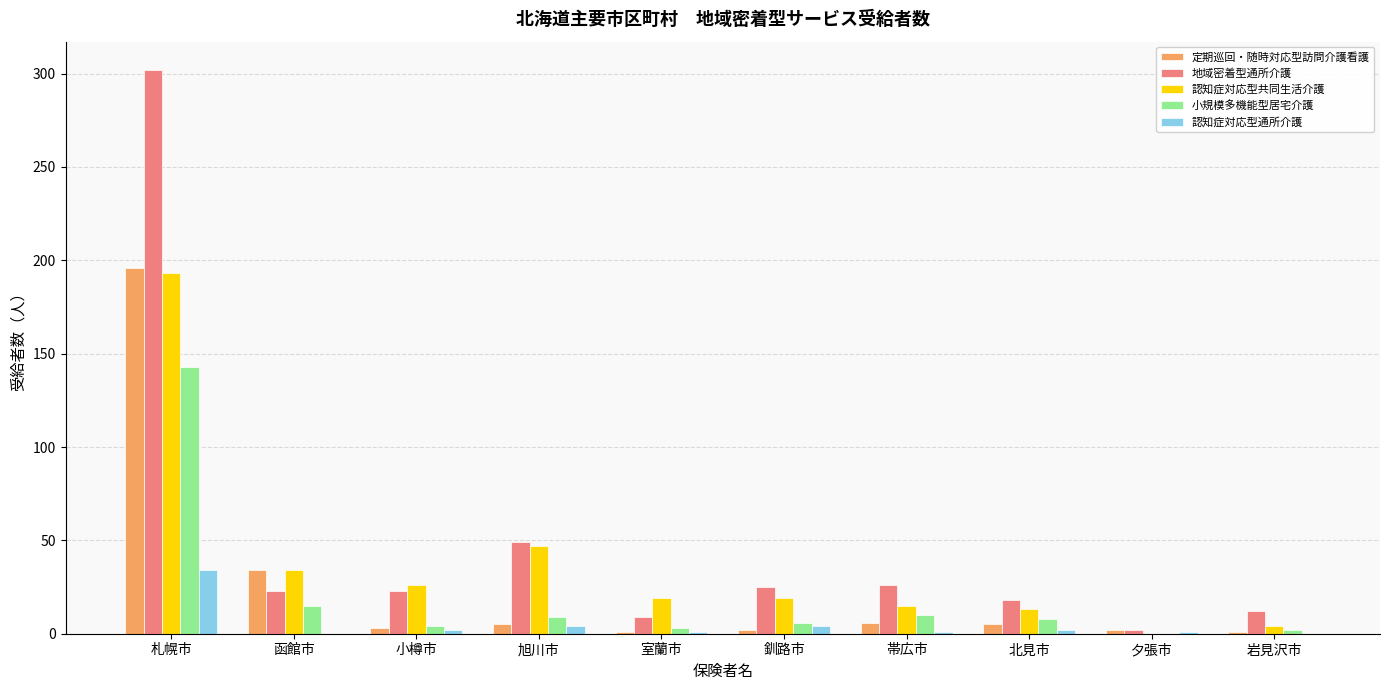

Where does the 小規模多機能型居宅介護 series first go above 8?

札幌市